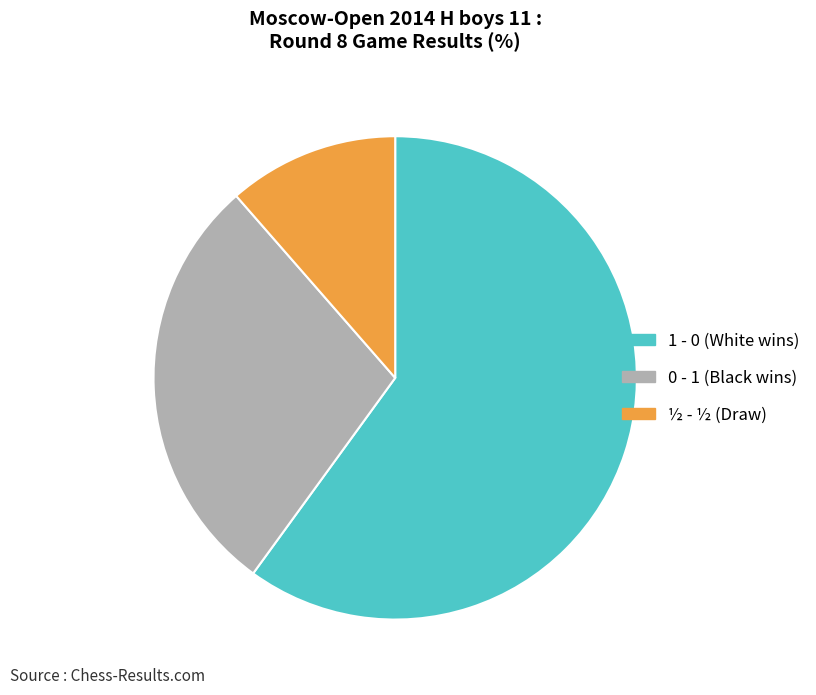

Do 0 - 1 and ½ - ½ together represent more than half of the pie?

No